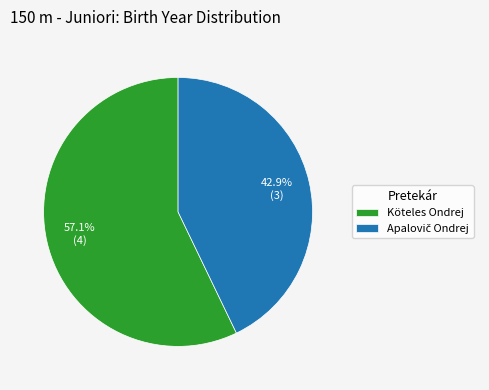

What is the largest slice in the pie chart?

Köteles Ondrej